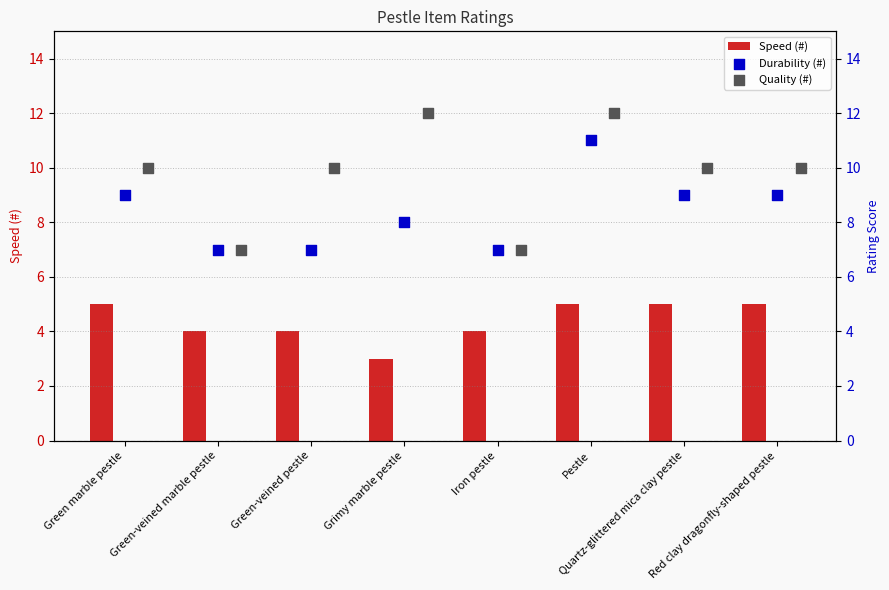

Which series has the largest total across all categories?

Quality (#)